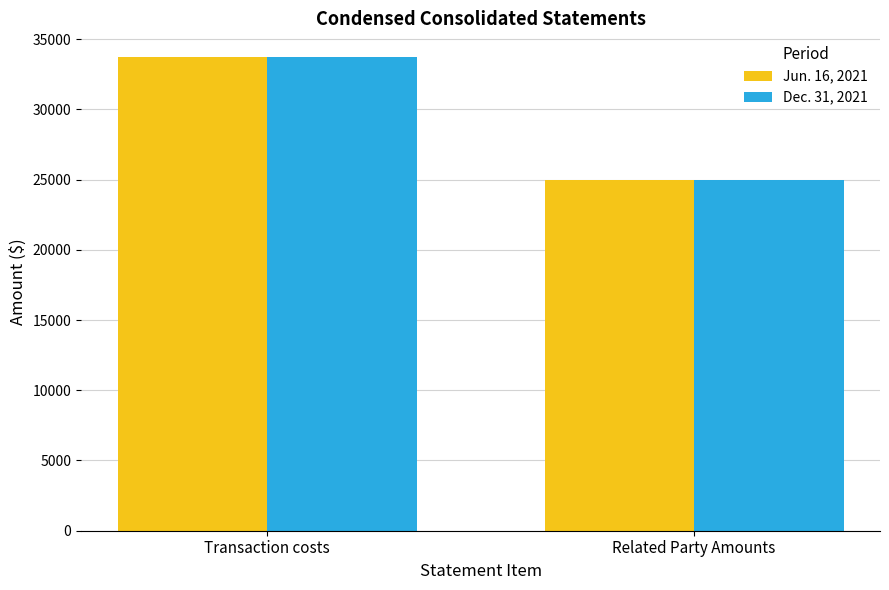

How many distinct data groups are displayed?

2